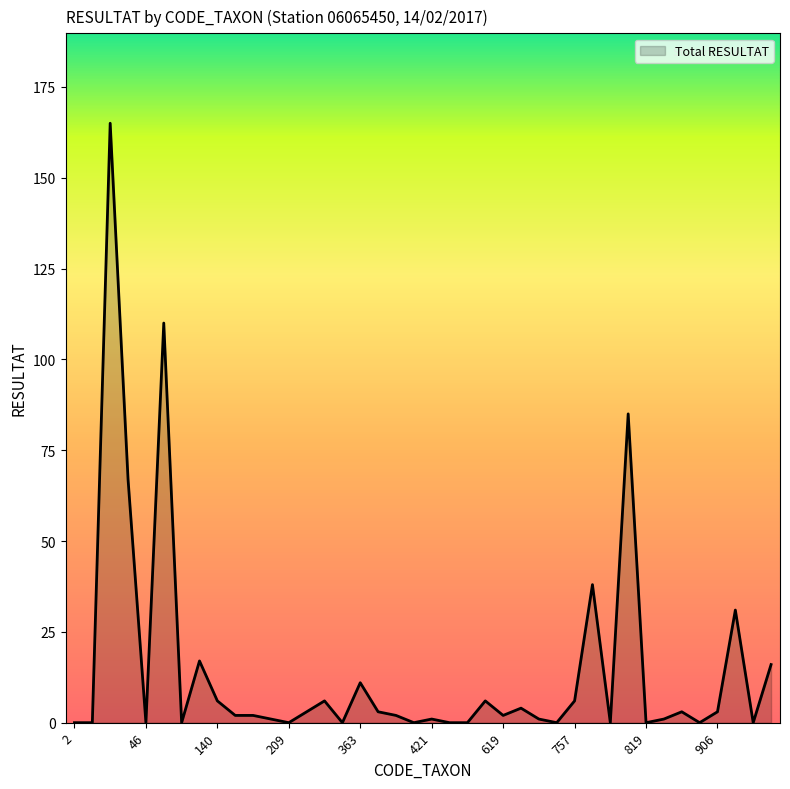

What is the difference between the second highest and second lowest values?

110